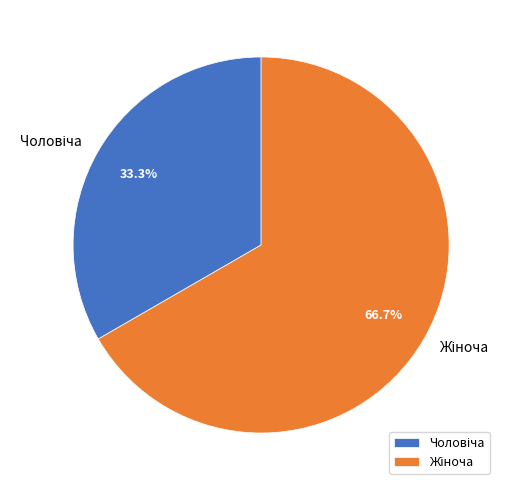

Count the number of slices in the pie.

2